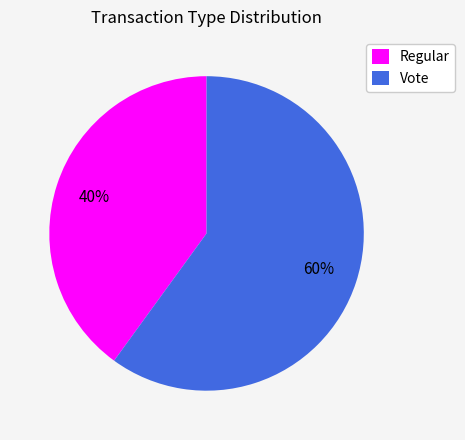

Rank the categories by value from lowest to highest.

Regular, Vote